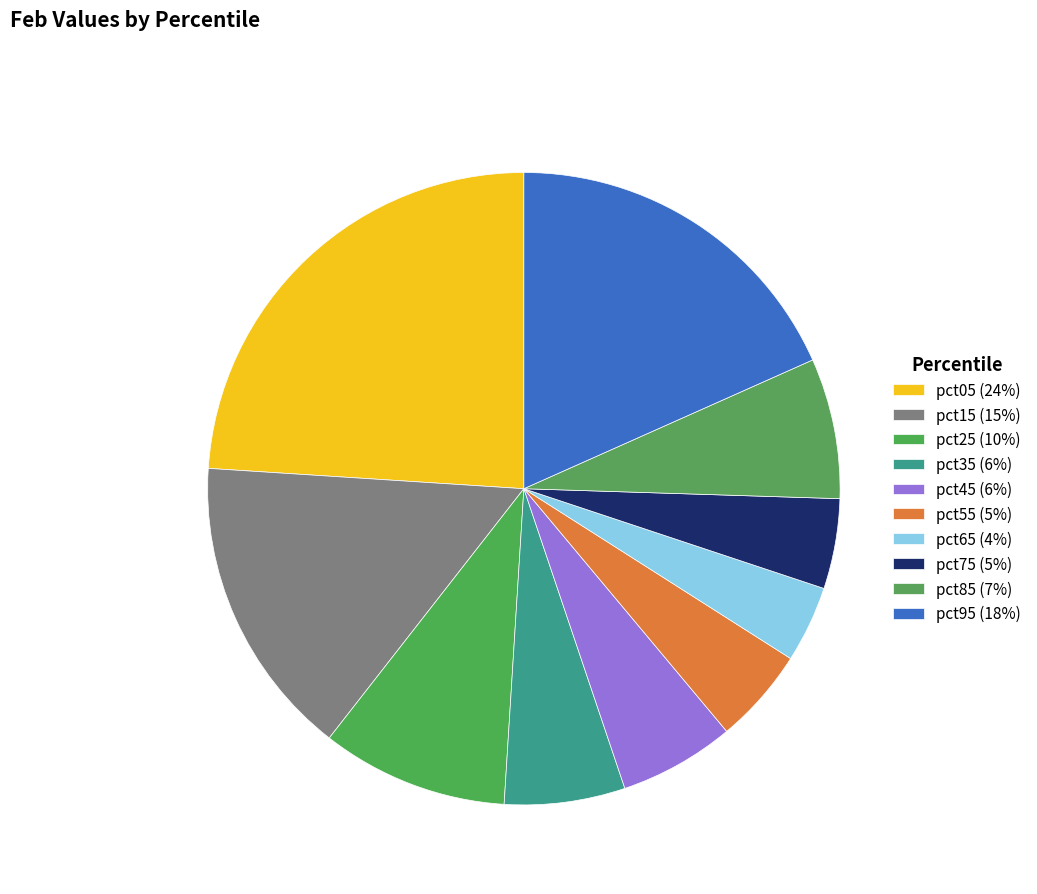

How many slices are in this pie chart?

10